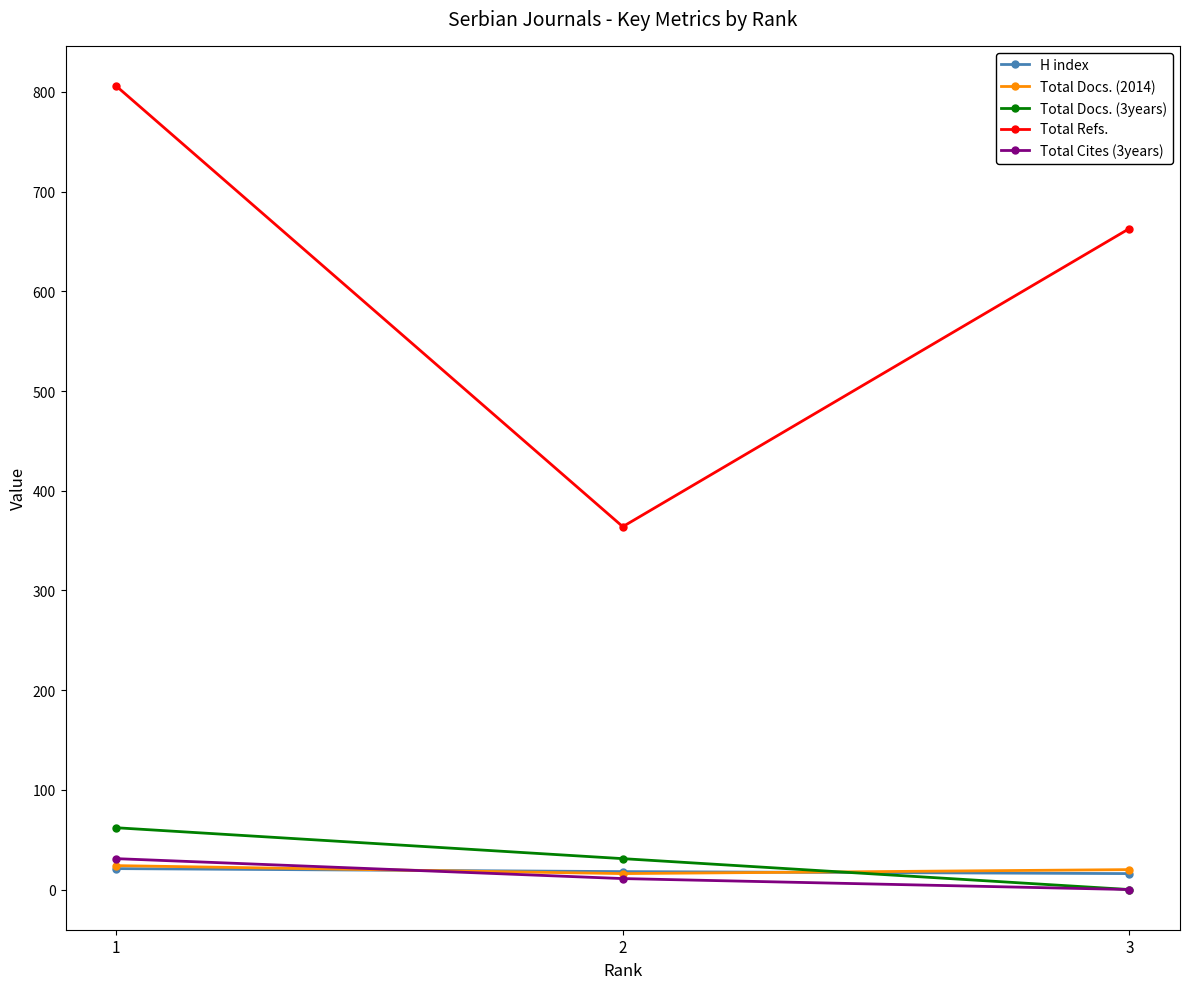

At which category is the sum across all series the highest?

1